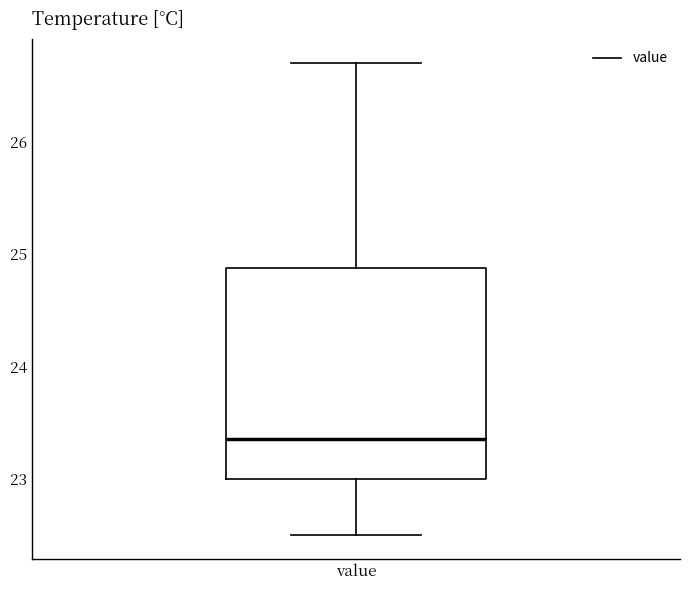

Read this box plot against the y-axis: the position of the median line, the range covered by the box, and the ends of both whiskers. The values are not printed on the chart, so give them approximately, as read against the axis.

median 23.4, box 23.0 to 24.9, whiskers 22.5 to 26.7